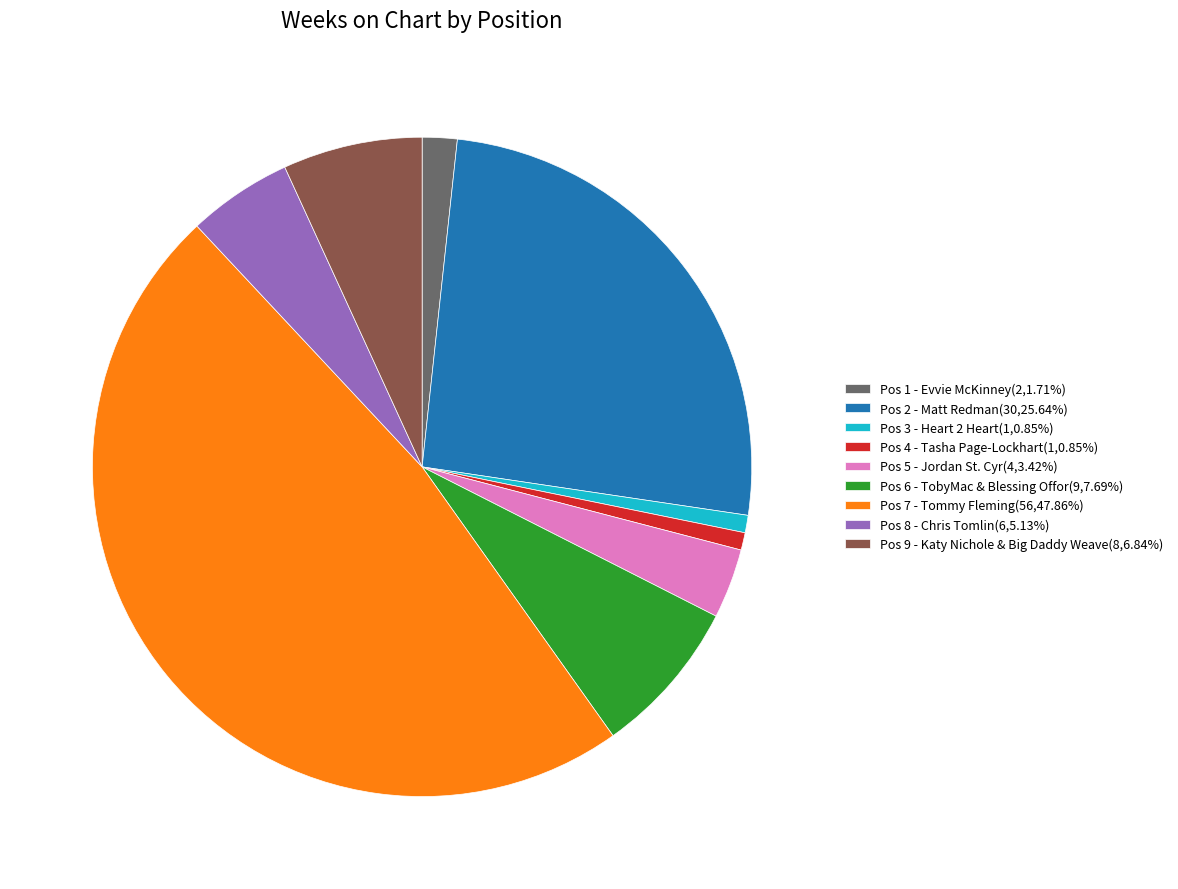

How many slices are in this pie chart?

9